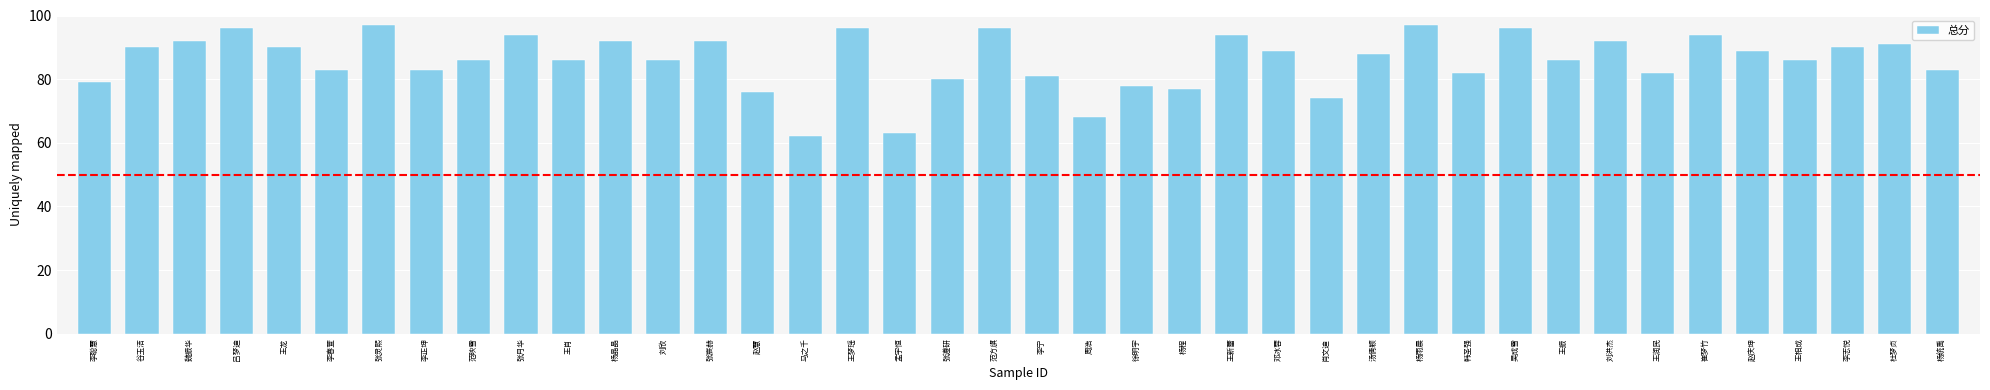

What is the label of the 6th bar from the right?

崔梦竹